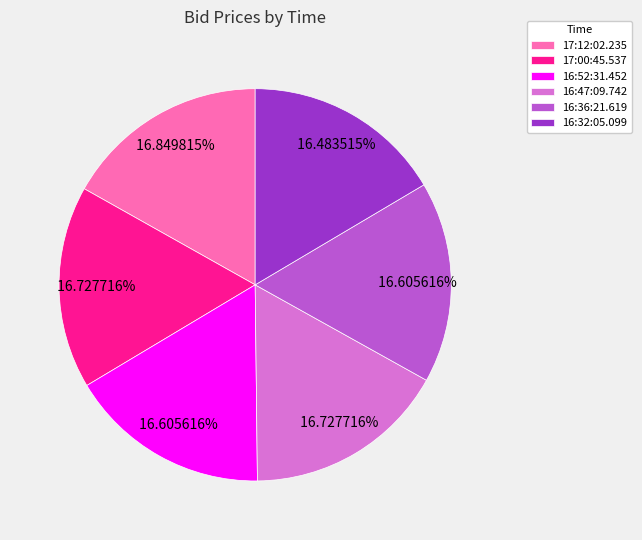

The 16:36:21.619 slice represents 31% of the pie. True or false?

False